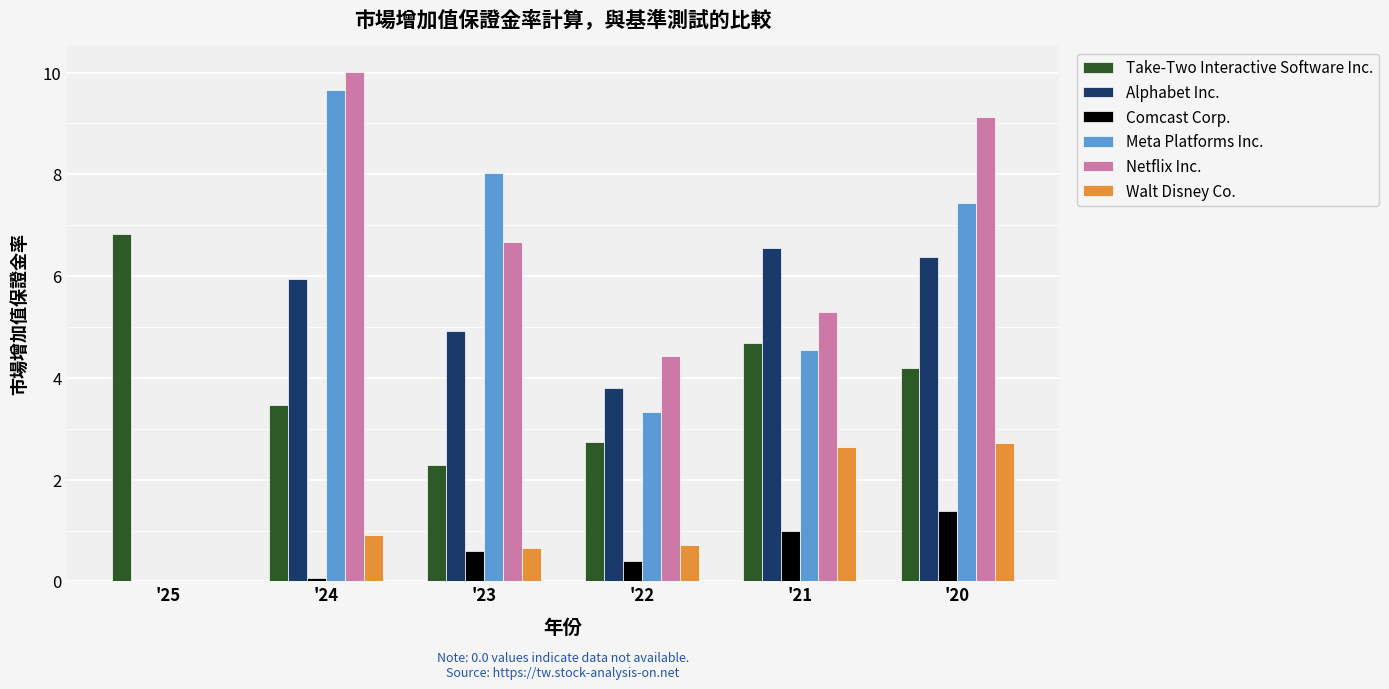

Is the value of Alphabet Inc. at '24 greater than the value of Meta Platforms Inc. at '23?

No